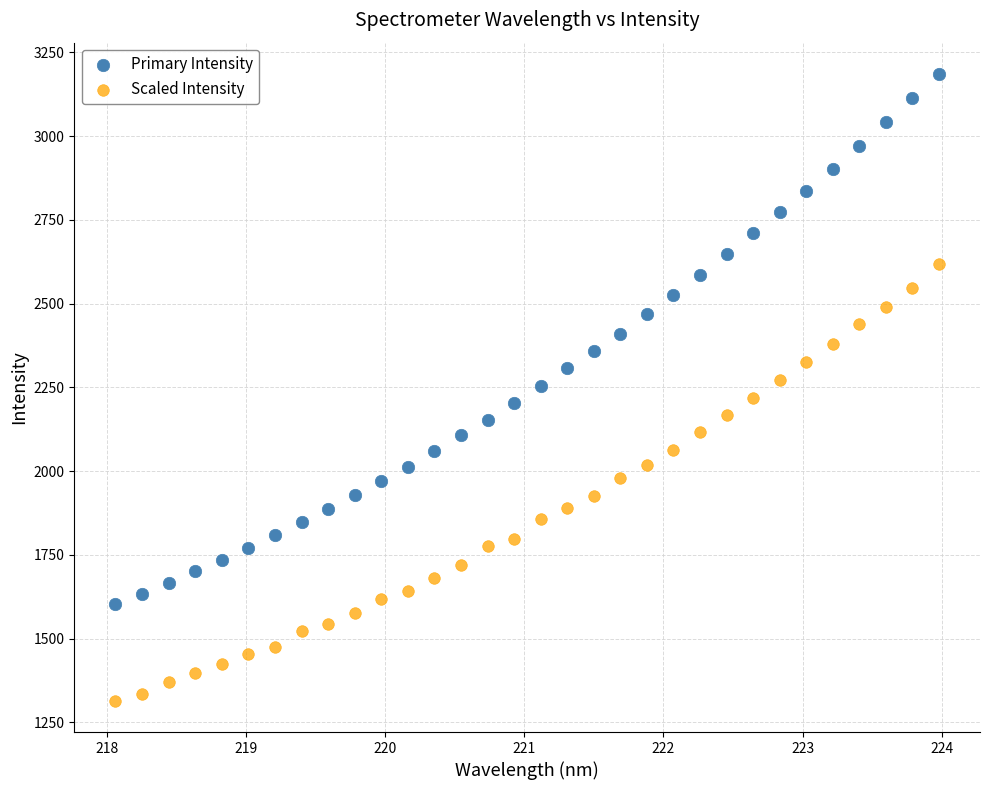

Which series reaches the maximum Y coordinate?

Primary Intensity